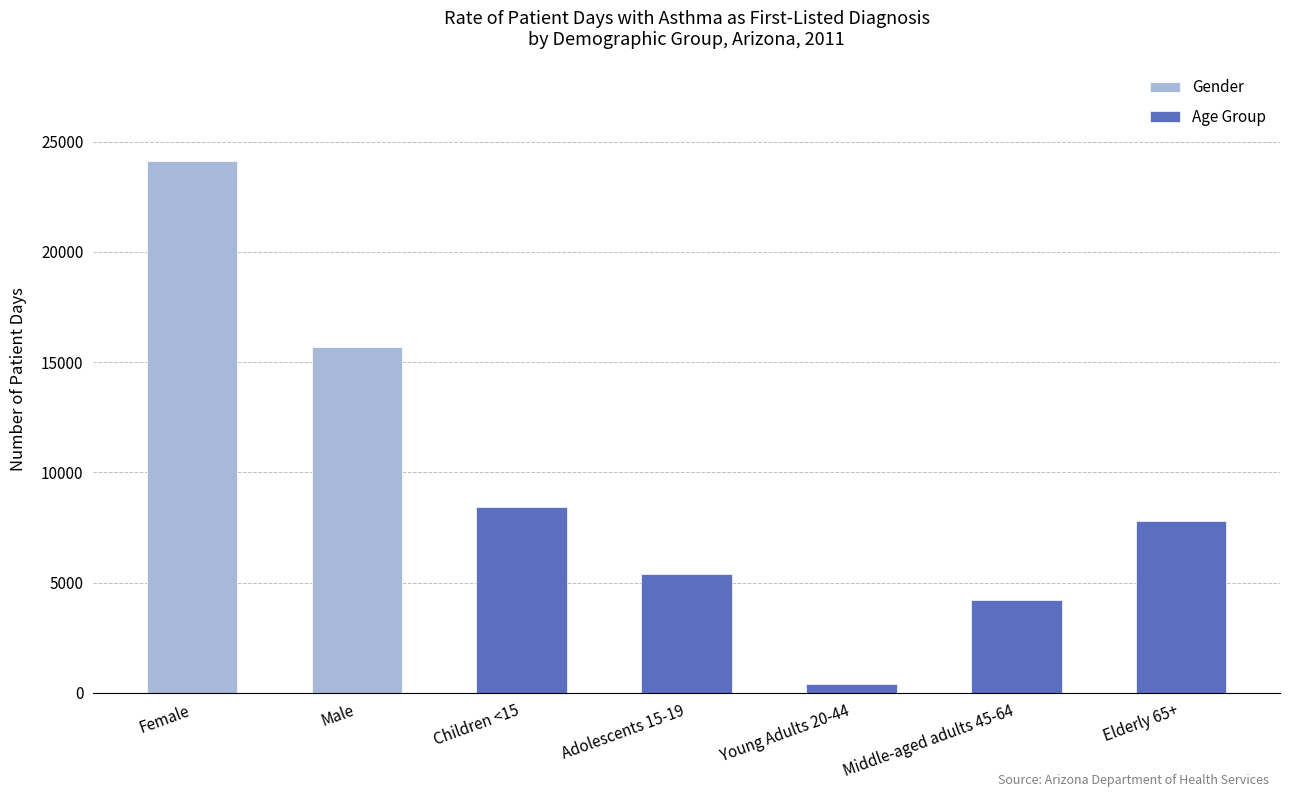

Reading left to right, list all the values displayed in this chart.

Female=24108	Male=15701	Children <15=8407	Adolescents 15-19=5379	Young Adults 20-44=385	Middle-aged adults 45-64=4193	Elderly 65+=7785